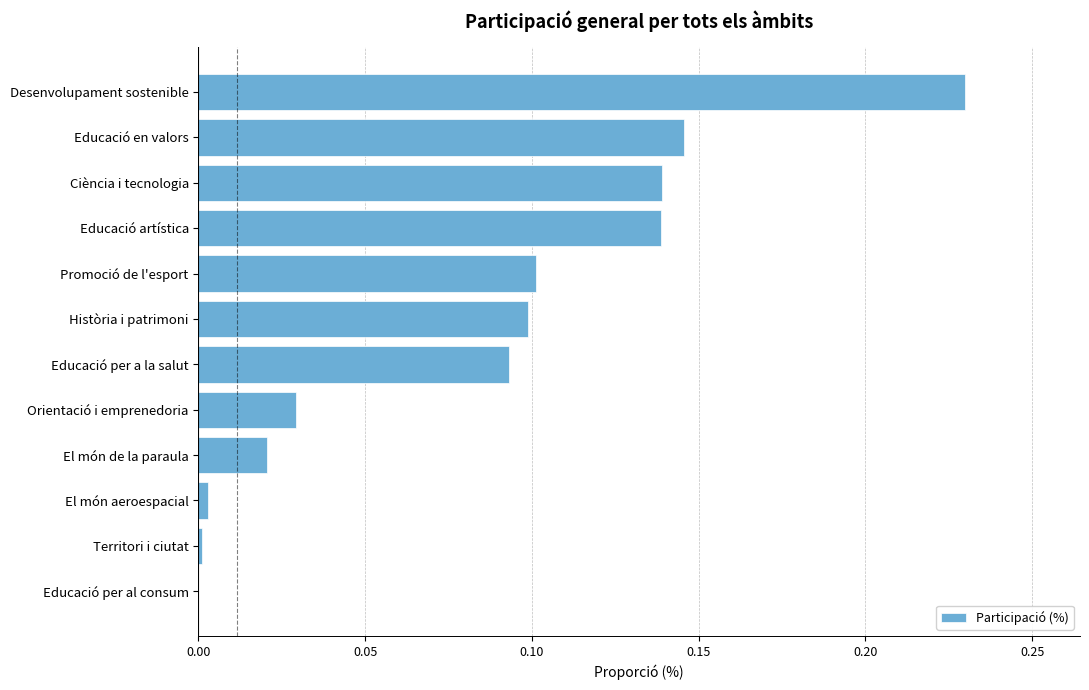

The value at Ciència i tecnologia is 0.0. True or false?

False